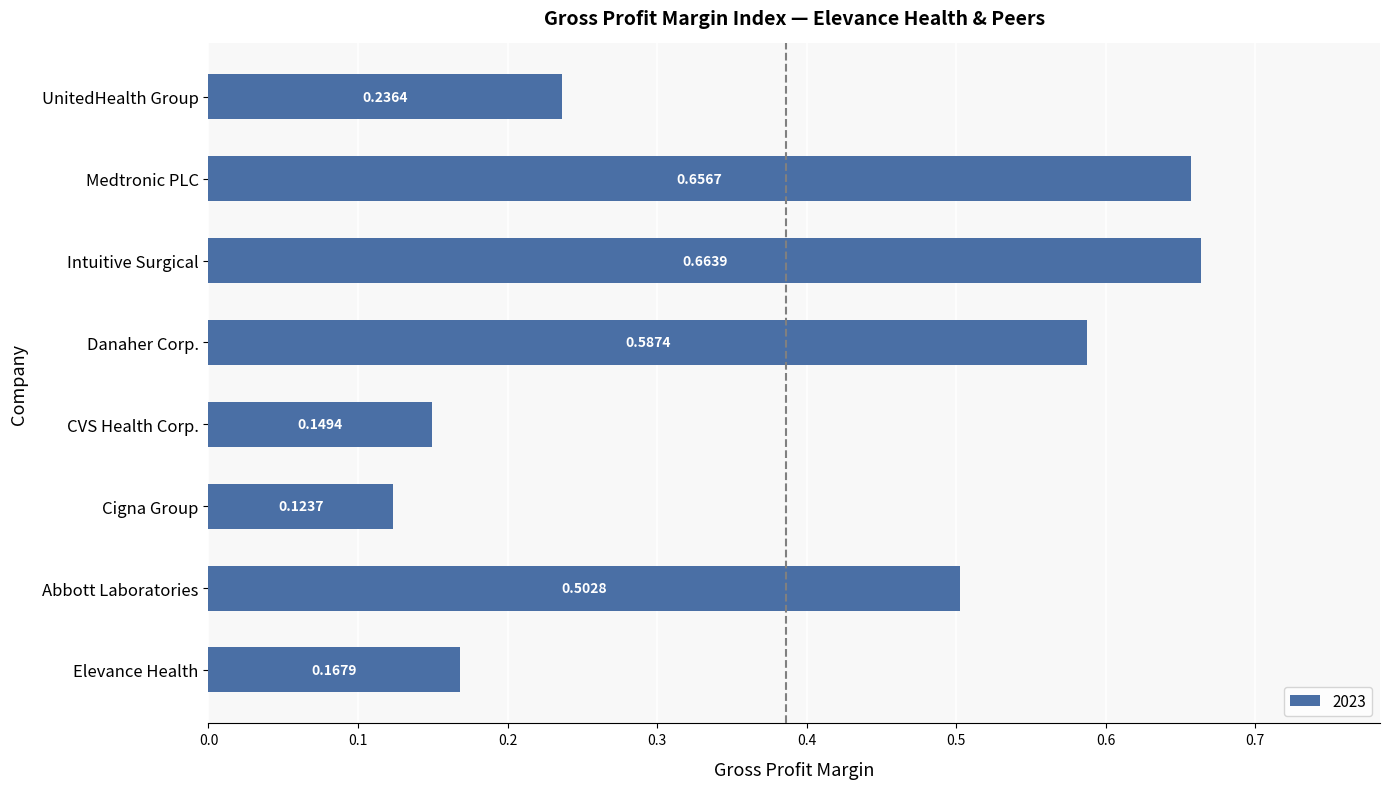

List the labels in order of value, smallest first.

Cigna Group, CVS Health Corp., Elevance Health, UnitedHealth Group, Abbott Laboratories, Danaher Corp., Medtronic PLC, Intuitive Surgical